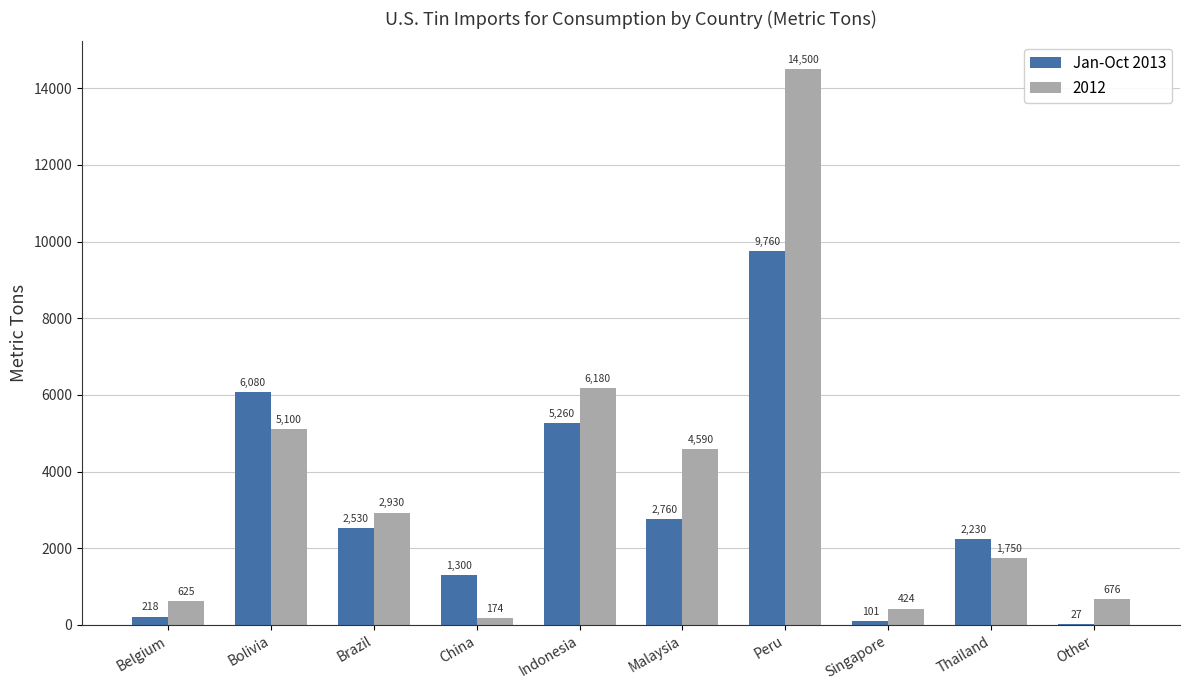

What is the sum of the Jan-Oct 2013 values at Brazil and Malaysia?

5290